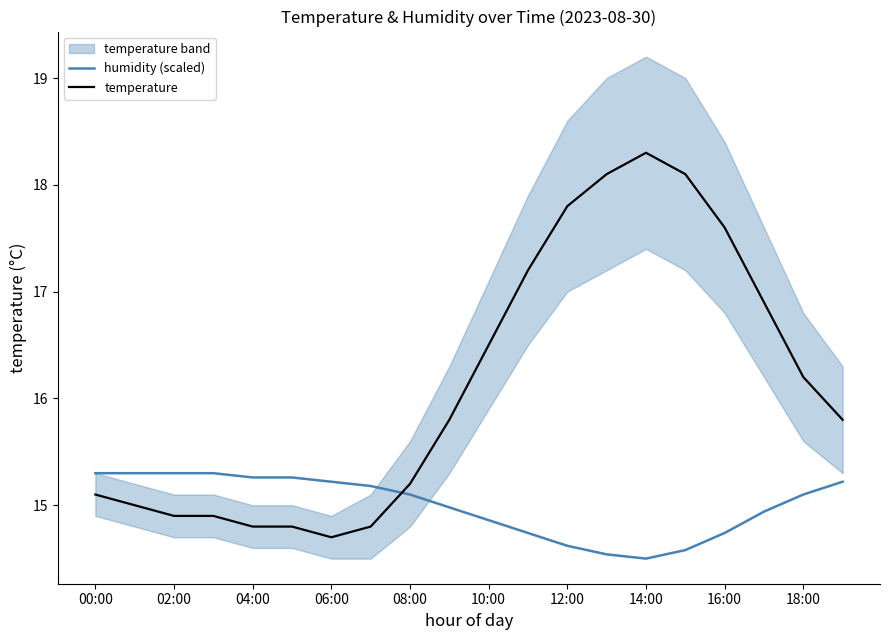

Is it true that temperature equals 14.8 at 04:00?

True